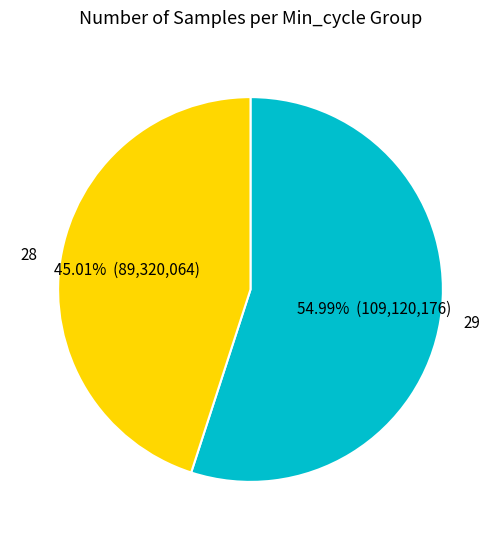

True or false: 28 accounts for 1% of the total.

False